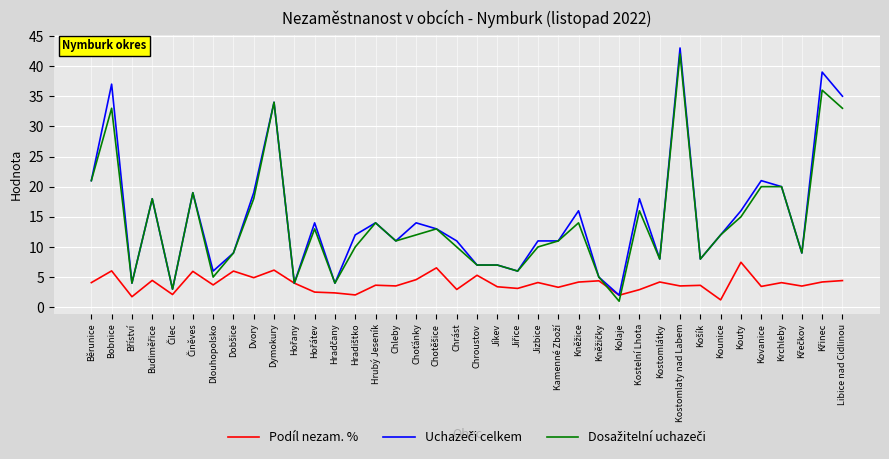

What is the minimum value shown in the chart?

1.0